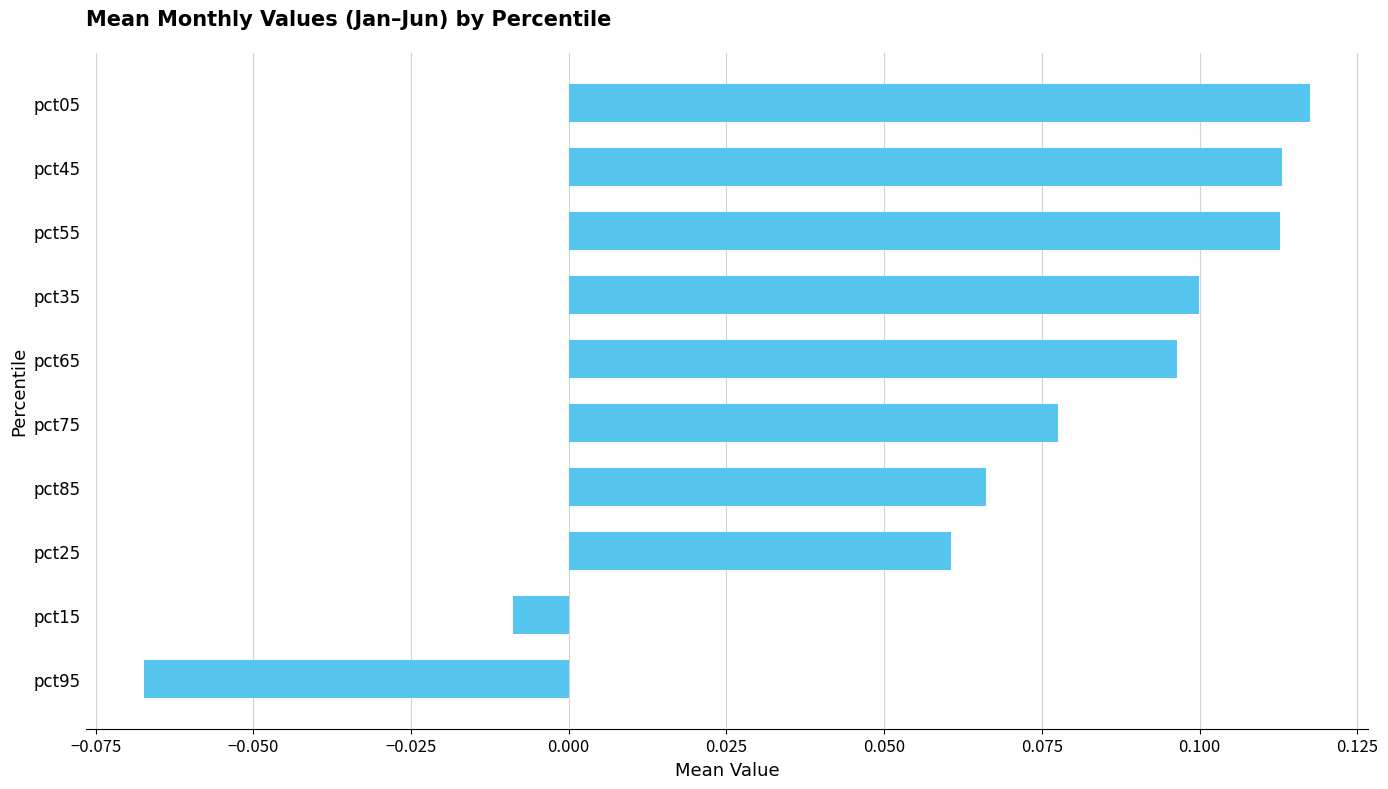

Where is the data nearest to the value 0?

pct15